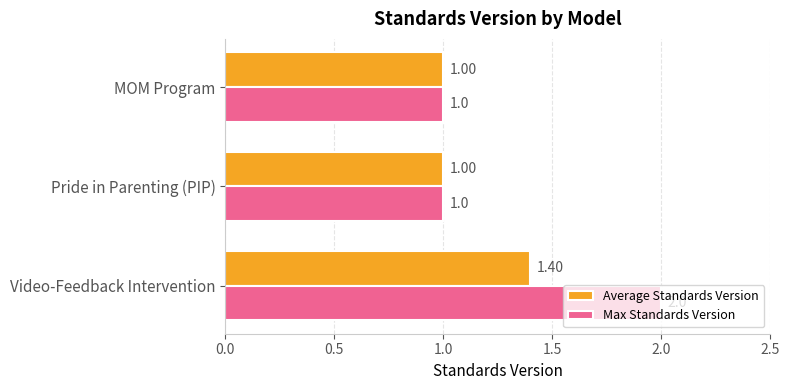

List the series in order of their peak value, highest first.

Max Standards Version, Average Standards Version